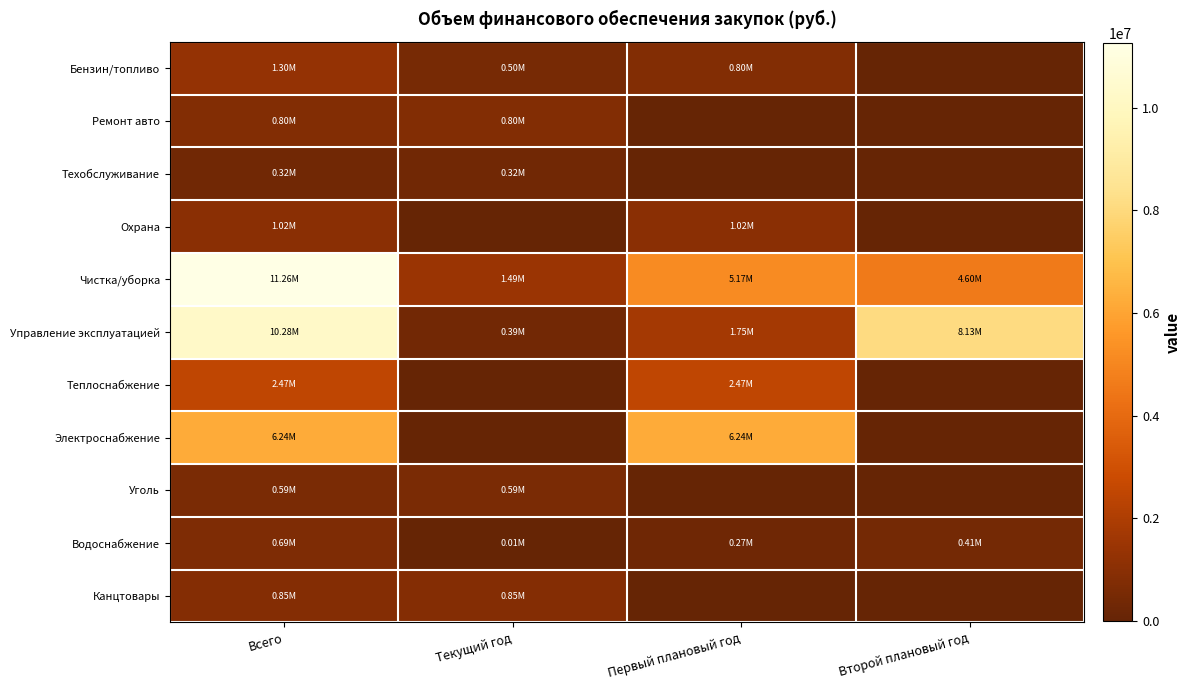

What is the total value across all series at Второй плановый год?

13138261.9